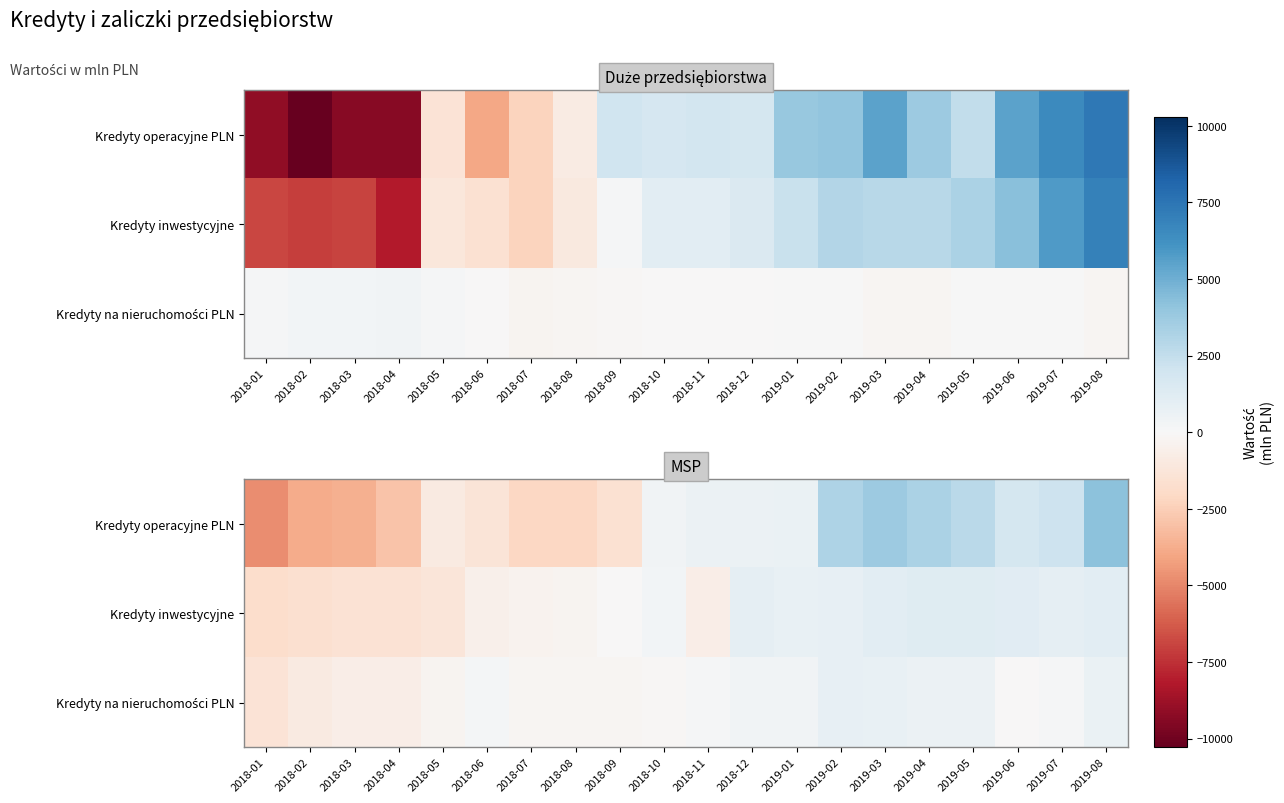

Which category has the lowest value across all series?

2018-01